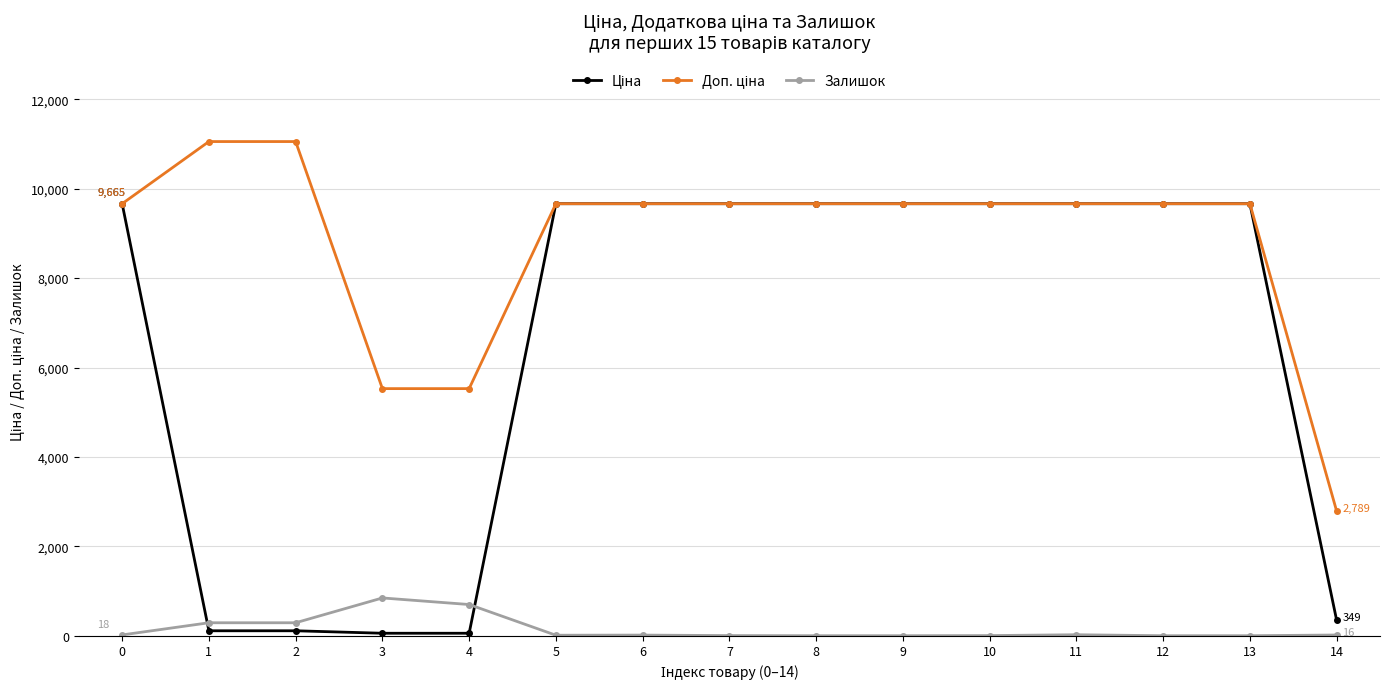

True or false: Залишок has more than 2 points higher than both neighbors.

True